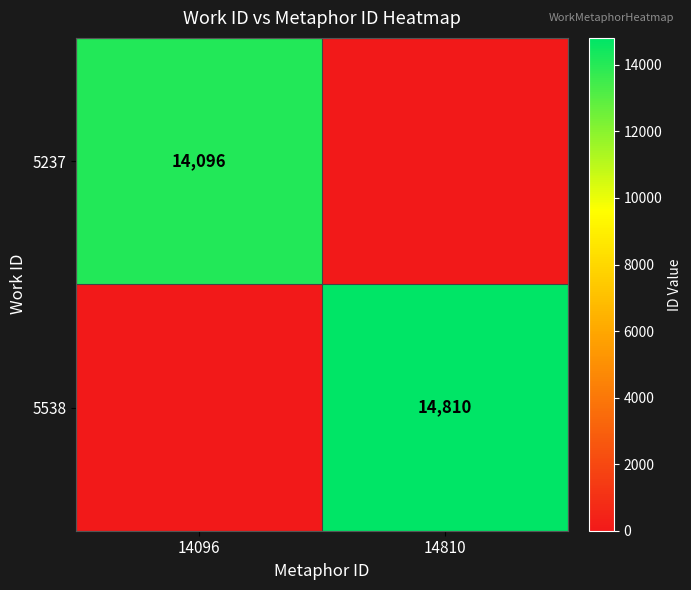

The value of 5538 at 14810 is 3399. True or false?

False